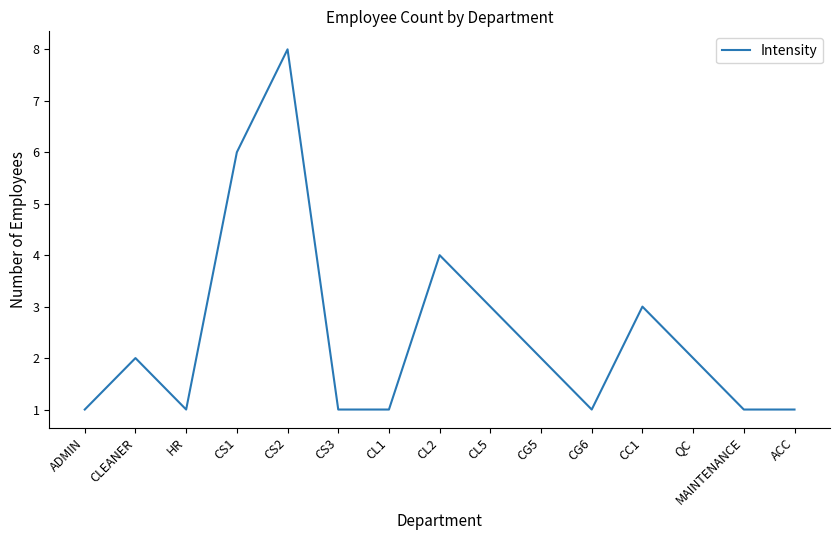

What position from the right is QC?

3